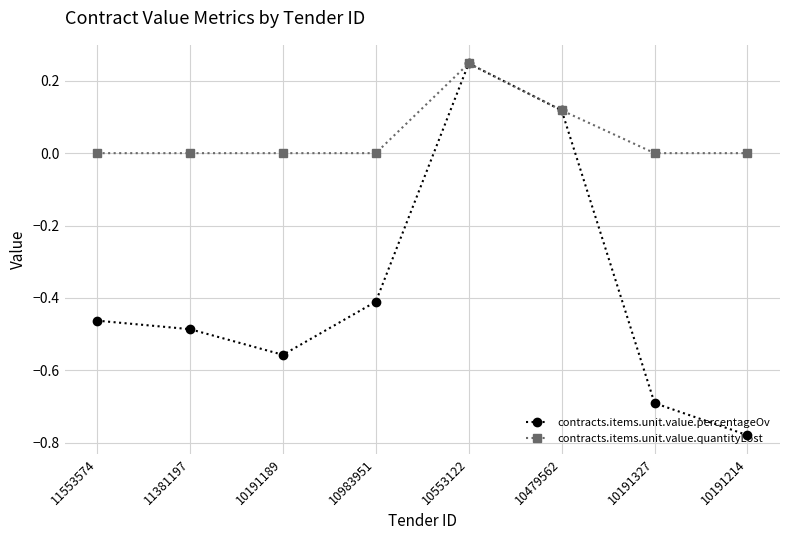

Where is contracts.items.unit.value.percentageOv nearest to the value 0?

10479562